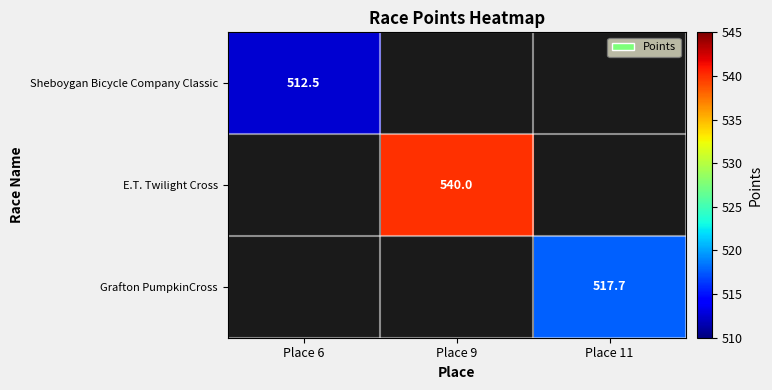

What is the smallest value displayed?

512.5